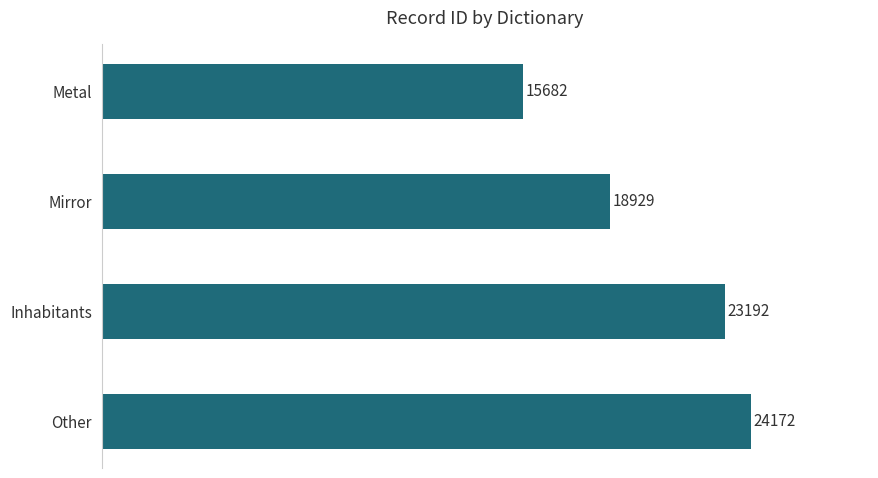

What is the average value?

20494